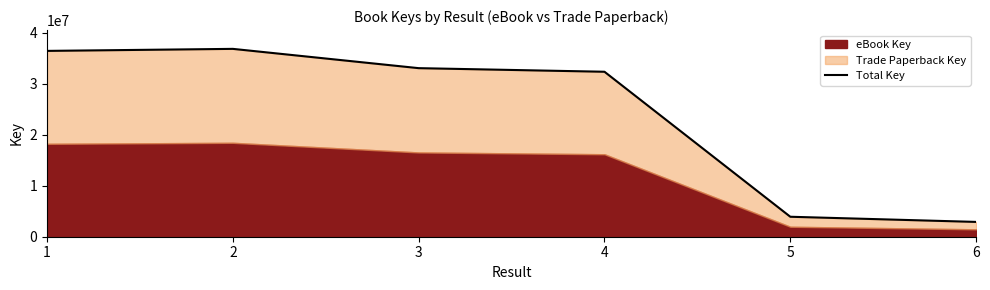

What is the minimum value shown in the chart?

2901930